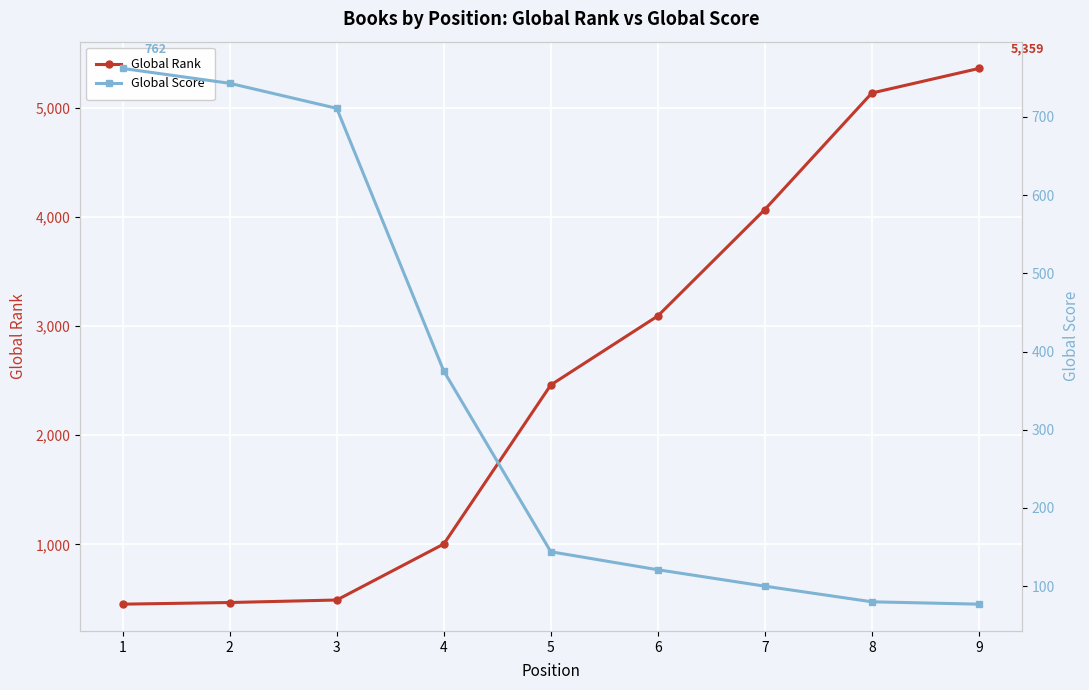

How many data points in Global Rank are less than 2460?

4